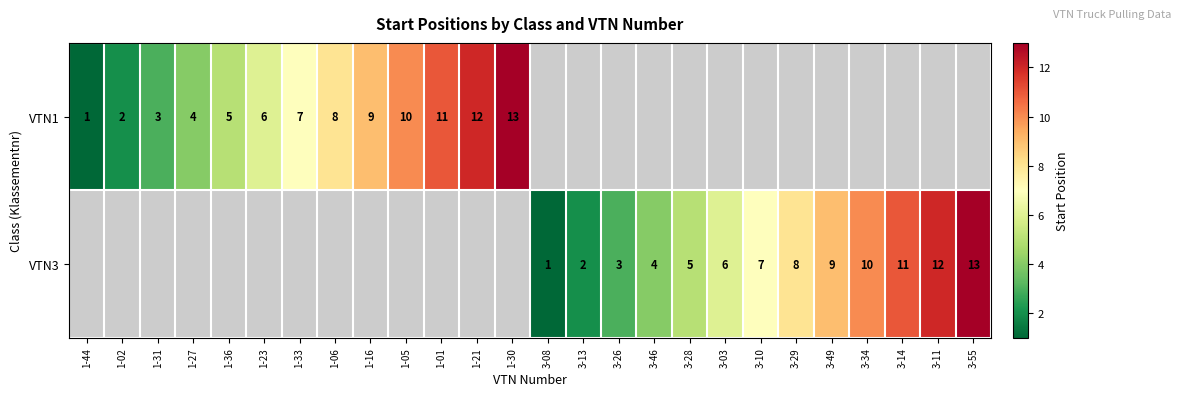

The VTN3 series shows 0 at 3-08. True or false?

False